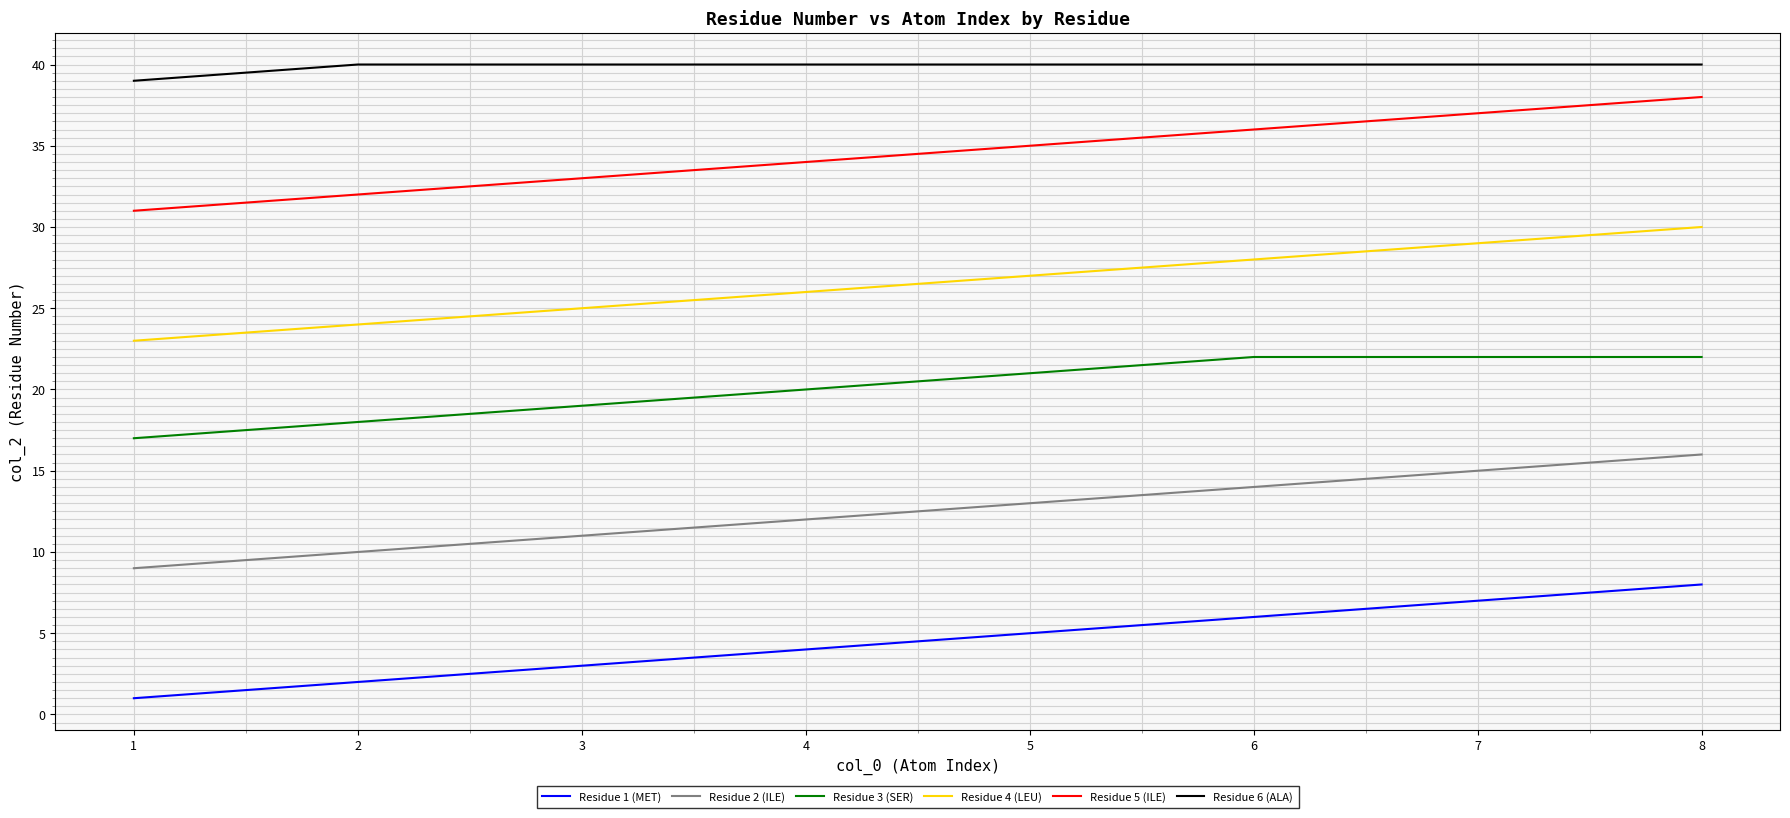

What is the difference between the highest and lowest values at 7?

33